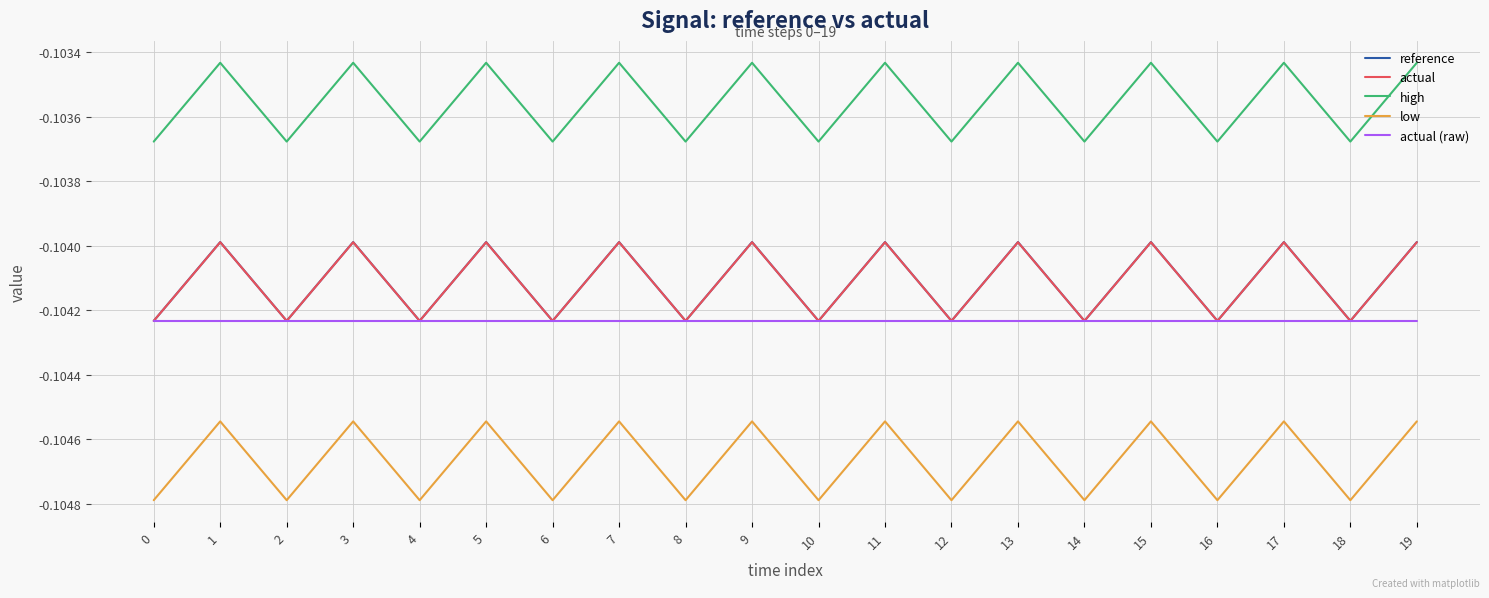

How many lines are shown in the chart?

5